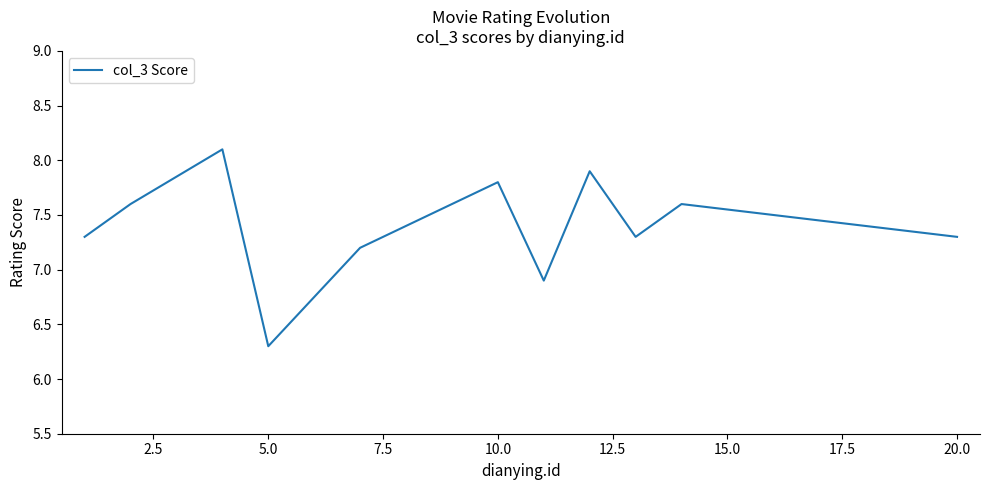

Does the chart display data point markers on the line(s)?

No